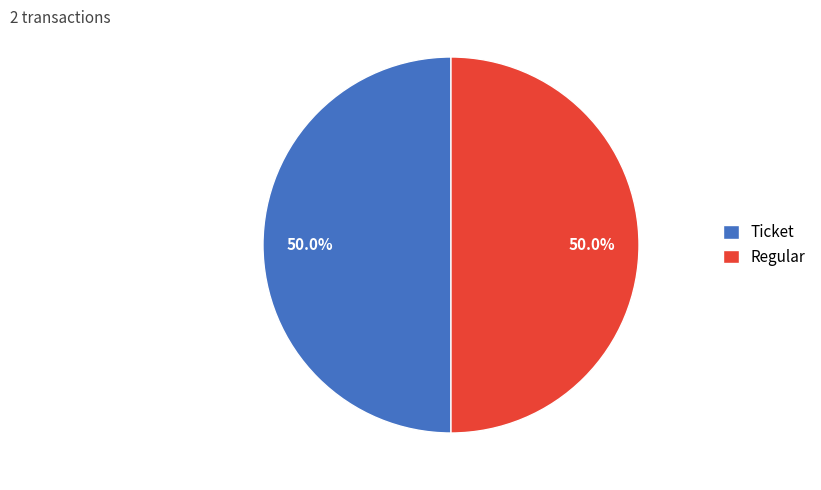

Combined, do Regular and Ticket account for over 50%?

Yes